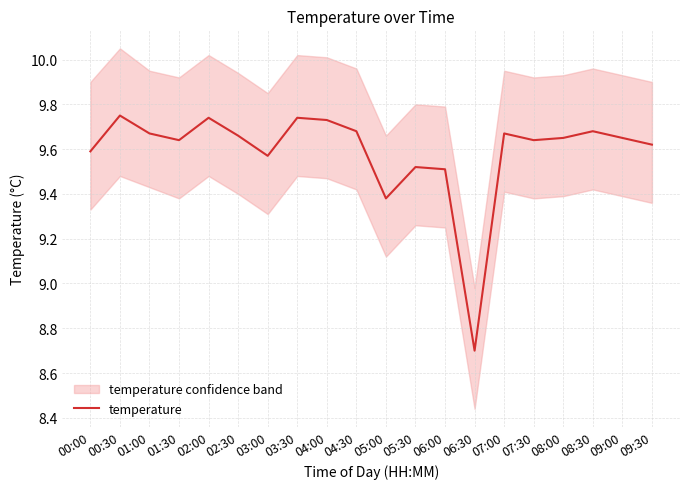

Reading left to right, extract all data points from this chart.

00:00=9.6	00:30=9.8	01:00=9.7	01:30=9.6	02:00=9.7	02:30=9.7	03:00=9.6	03:30=9.7	04:00=9.7	04:30=9.7	05:00=9.4	05:30=9.5	06:00=9.5	06:30=8.7	07:00=9.7	07:30=9.6	08:00=9.7	08:30=9.7	09:00=9.7	09:30=9.6